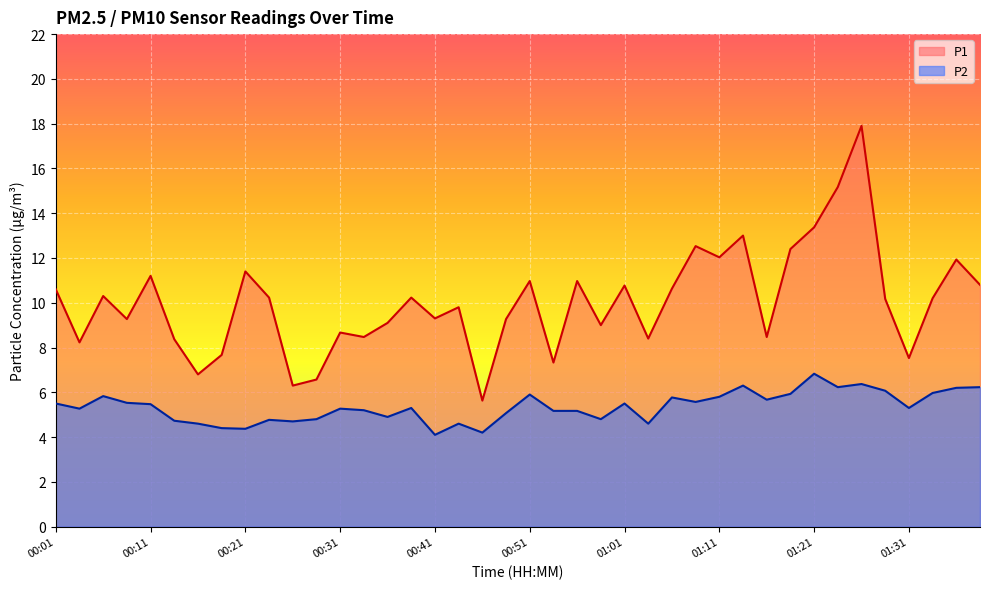

Reading left to right, transcribe all the data shown in this chart.

P1: 10.6	8.2	10.3	9.3	11.2	8.4	6.8	7.7	11.4	10.2	6.3	6.6	8.7	8.5	9.1	10.2	9.3	9.8	5.6	9.3	11.0	7.3	11.0	9.0	10.8	8.4	10.6	12.5	12.0	13.0	8.5	12.4	13.4	15.2	17.9	10.2	7.5	10.2	11.9	10.8
P2: 5.5	5.3	5.8	5.5	5.5	4.7	4.6	4.4	4.4	4.8	4.7	4.8	5.3	5.2	4.9	5.3	4.1	4.6	4.2	5.1	5.9	5.2	5.2	4.8	5.5	4.6	5.8	5.6	5.8	6.3	5.7	5.9	6.8	6.2	6.4	6.1	5.3	6.0	6.2	6.2